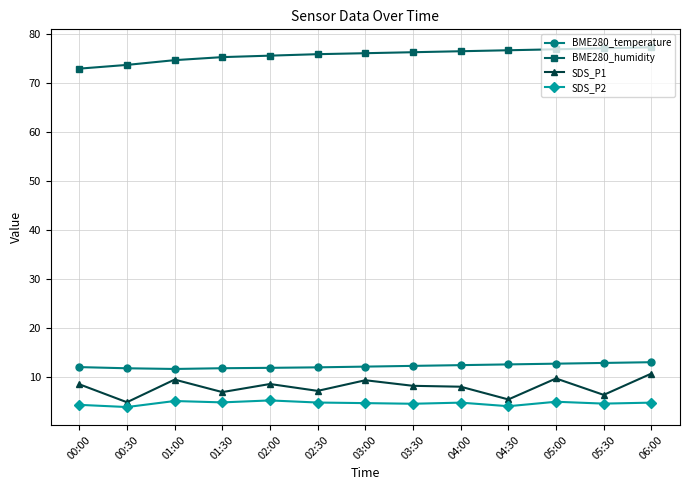

What are all the series names shown in the legend?

BME280_temperature, BME280_humidity, SDS_P1, SDS_P2